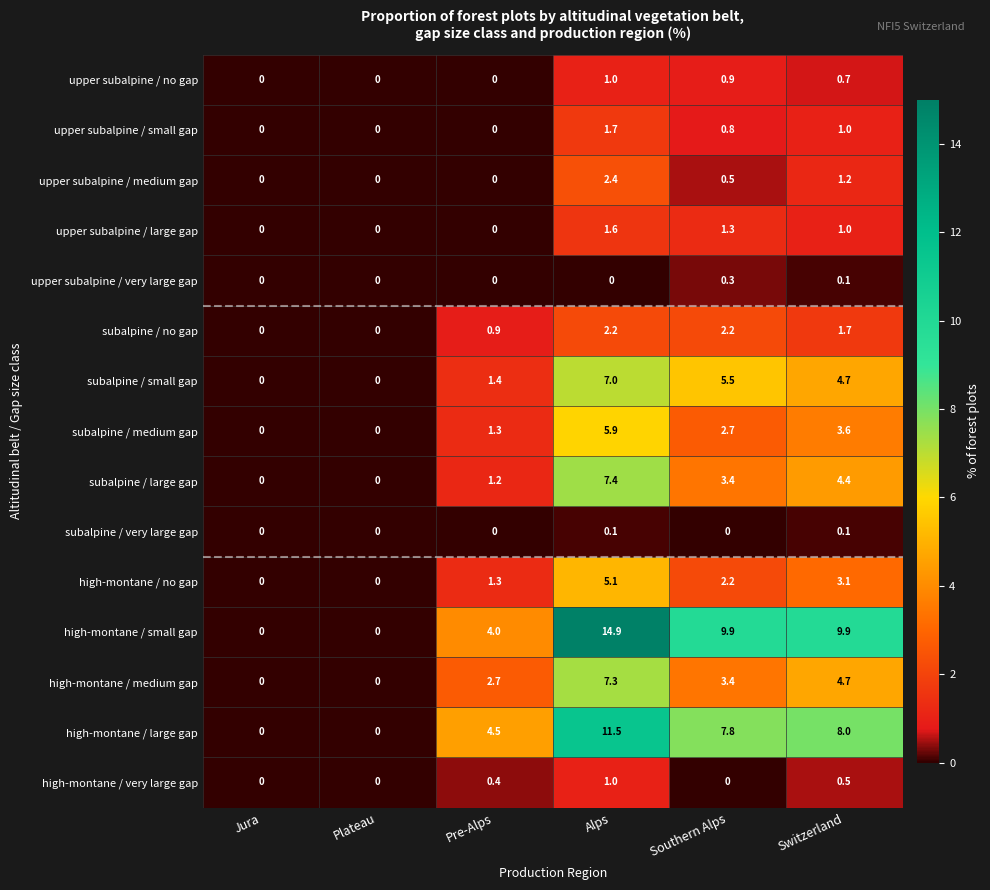

How many distinct data groups are displayed?

15